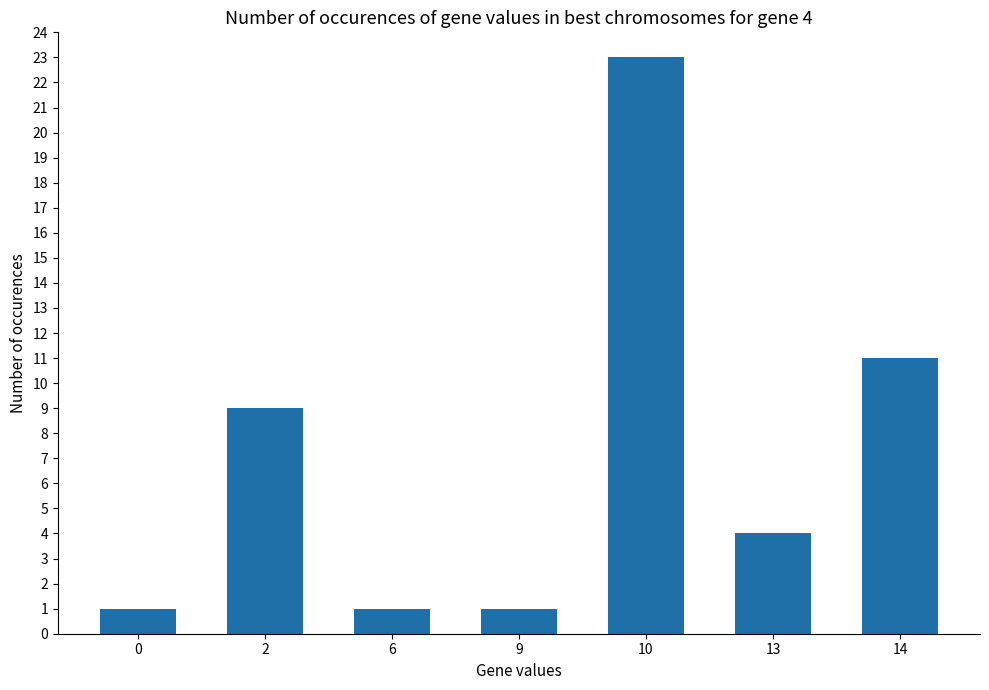

What is the maximum value shown in the chart?

23